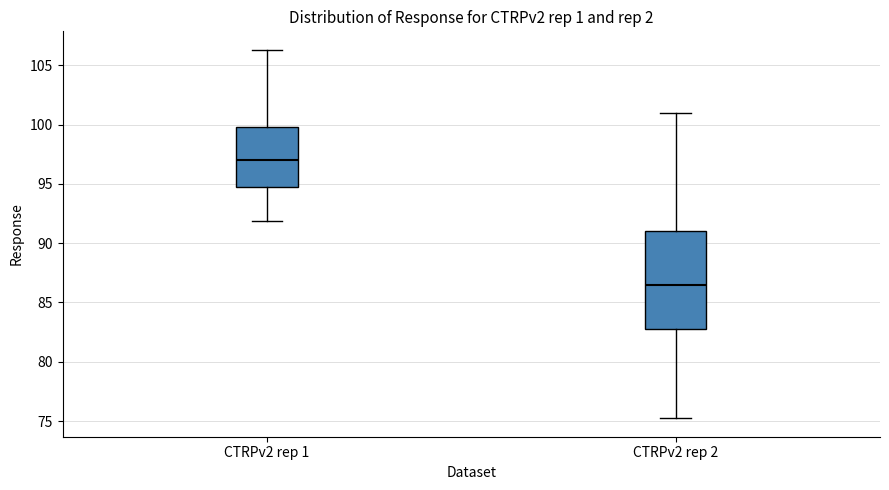

Where does the upper whisker of the box for CTRPv2 rep 1 end on the y-axis? The values are not printed on the chart, so give them approximately, as read against the axis.

106.5